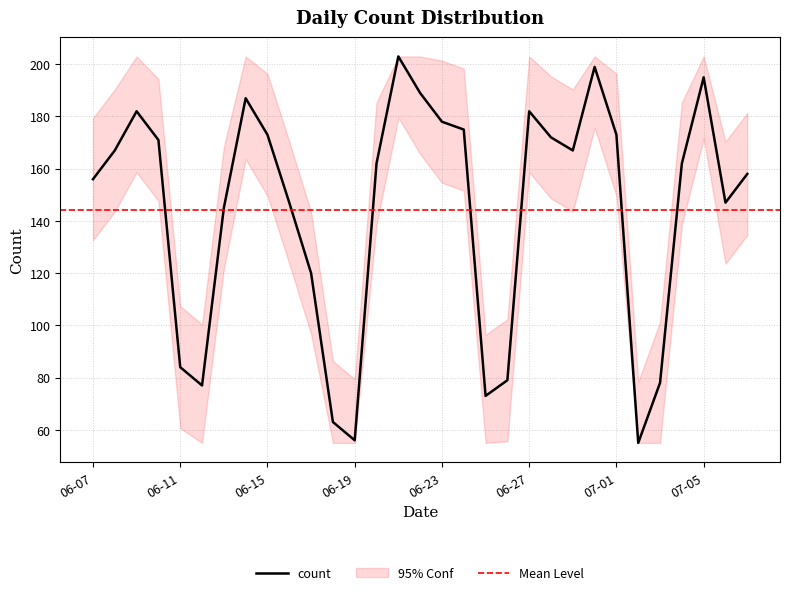

What is the minimum value shown in the chart?

55